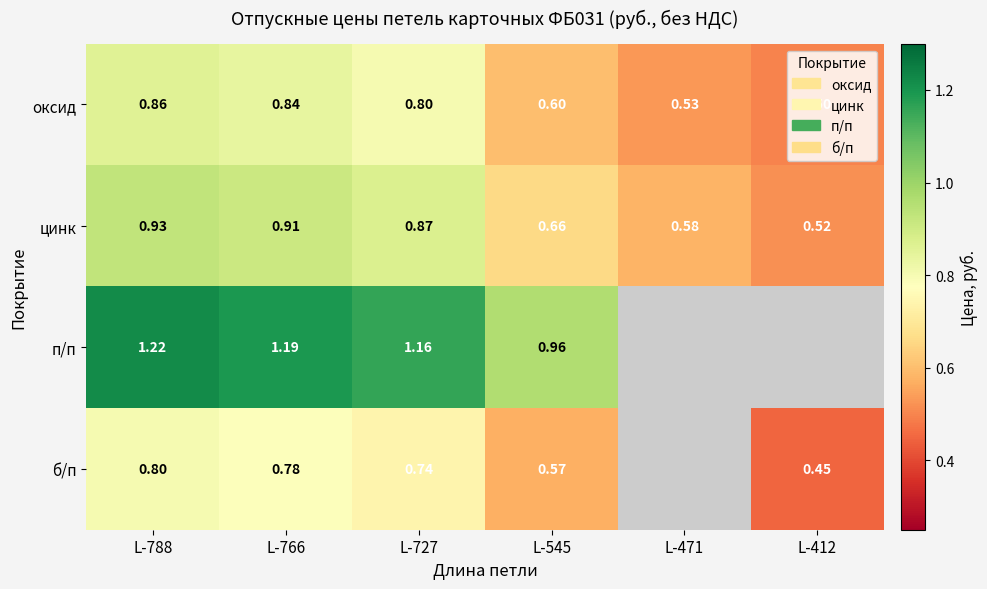

What is the maximum value shown in the chart?

1.2